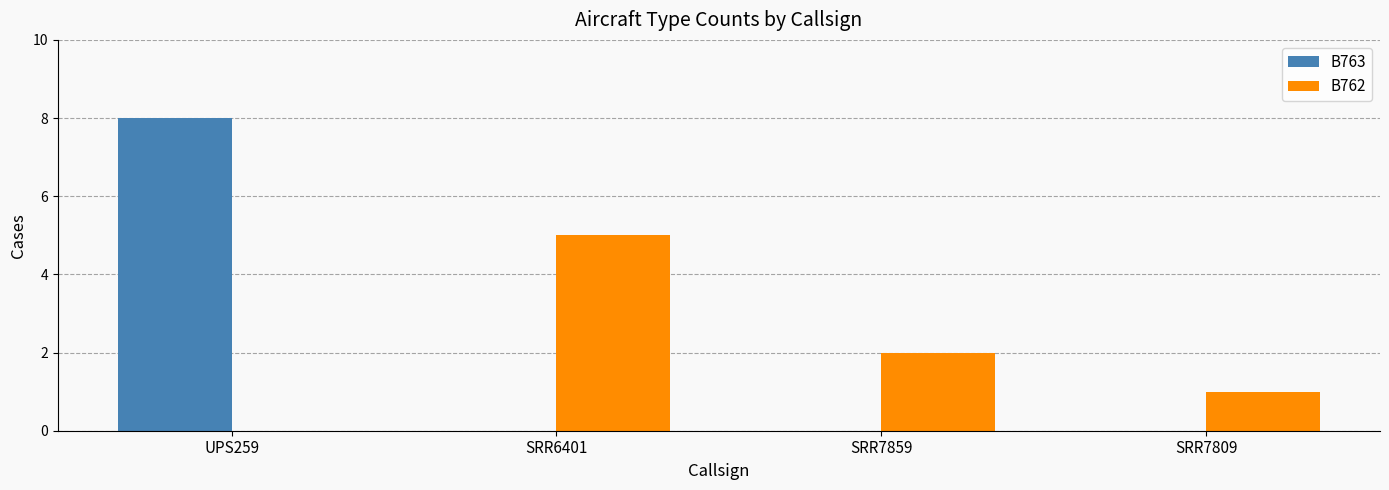

Between UPS259 and SRR6401, which series saw the biggest shift?

B763